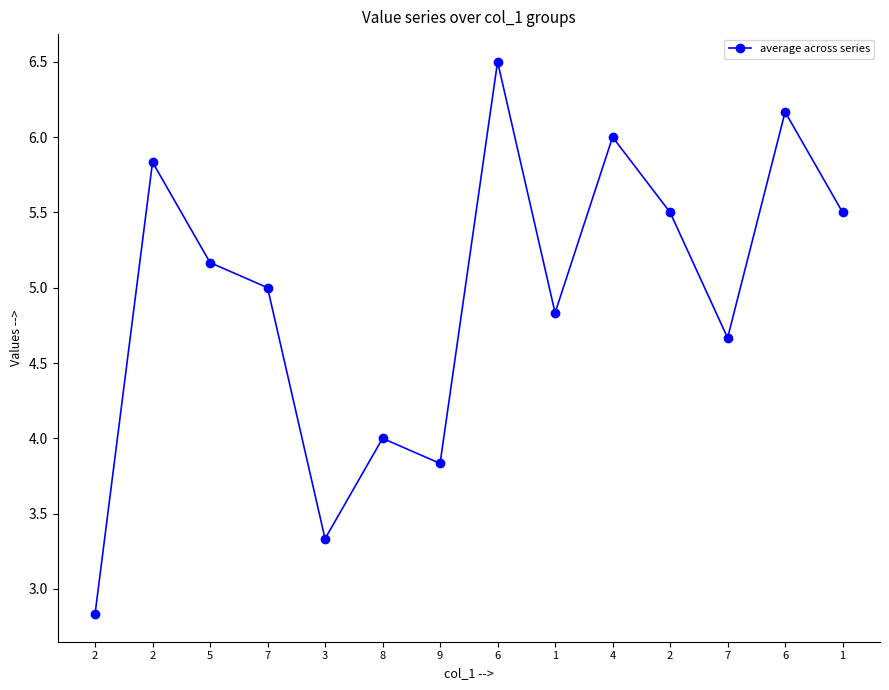

How many lines are shown in the chart?

1